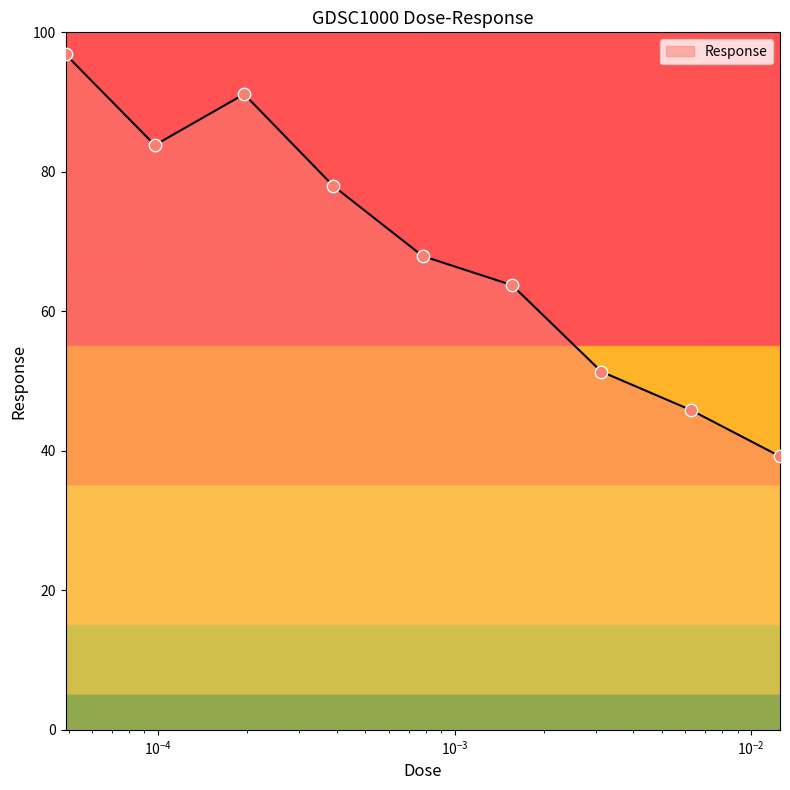

What is the minimum value shown in the chart?

39.2